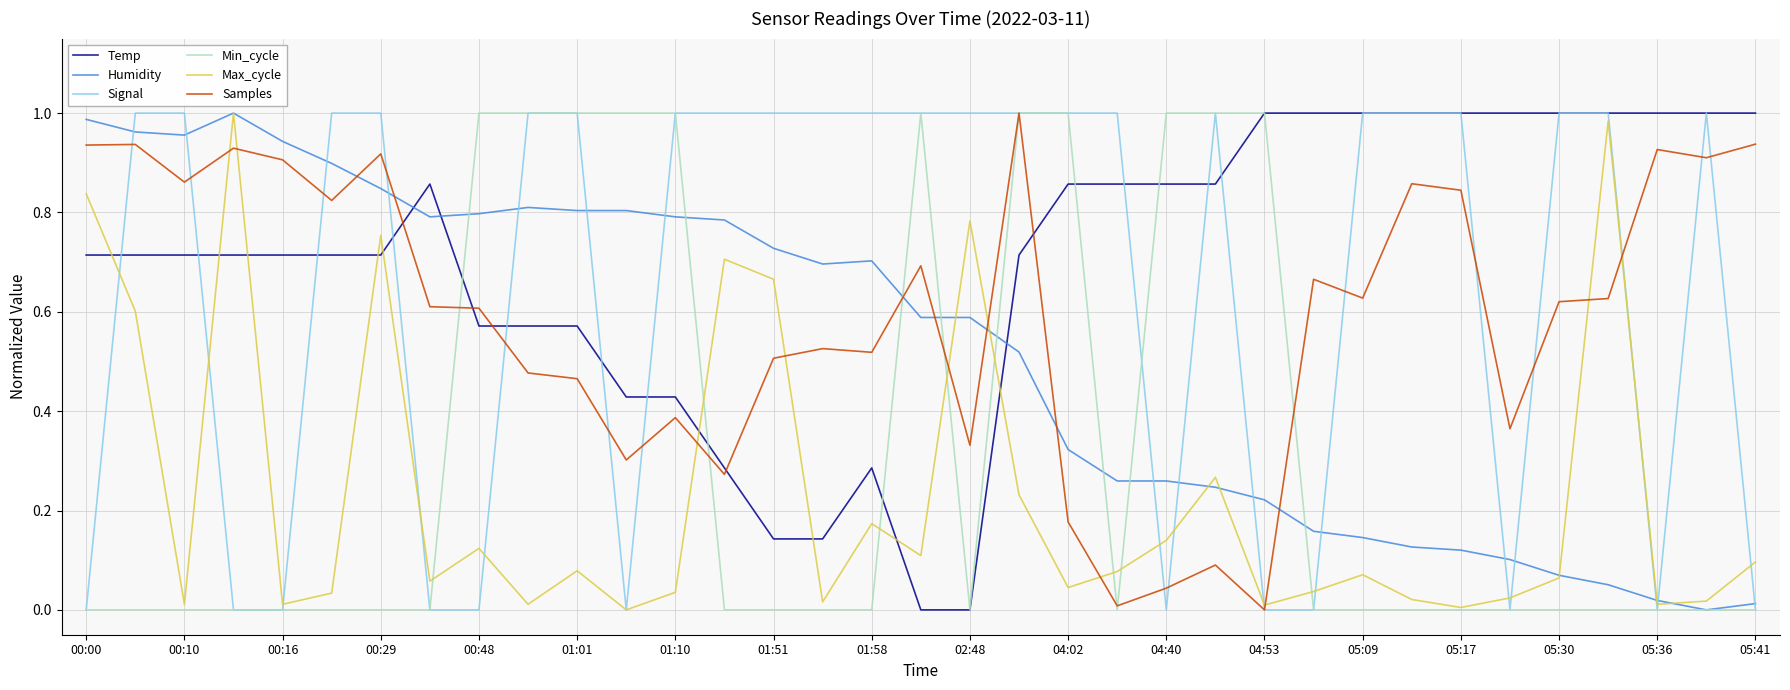

How many times do Samples and Temp cross each other?

5